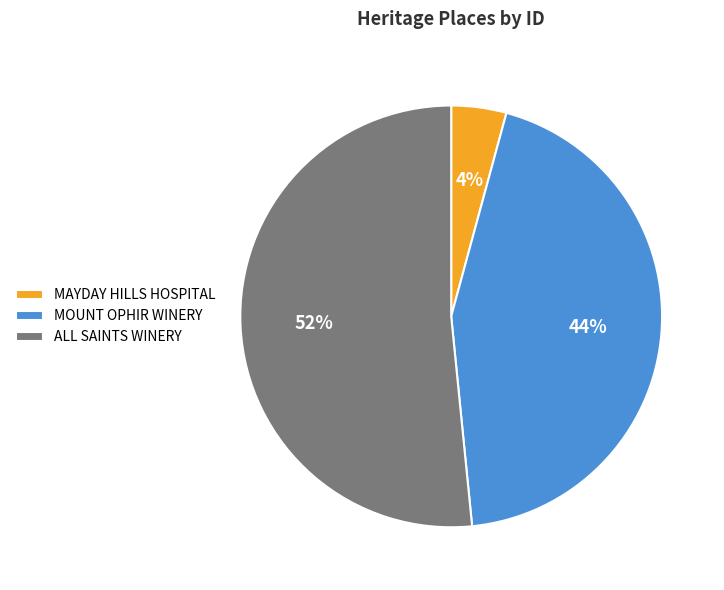

Does ALL SAINTS WINERY account for over 50% of the chart?

Yes